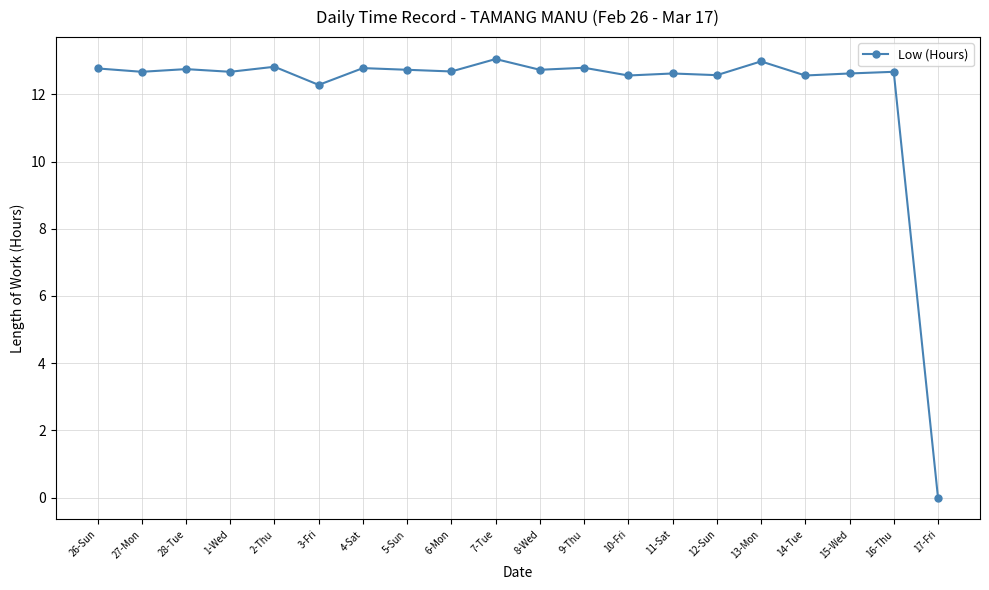

Approximately how many times larger is the value at 10-Fri compared to 4-Sat?

1.0